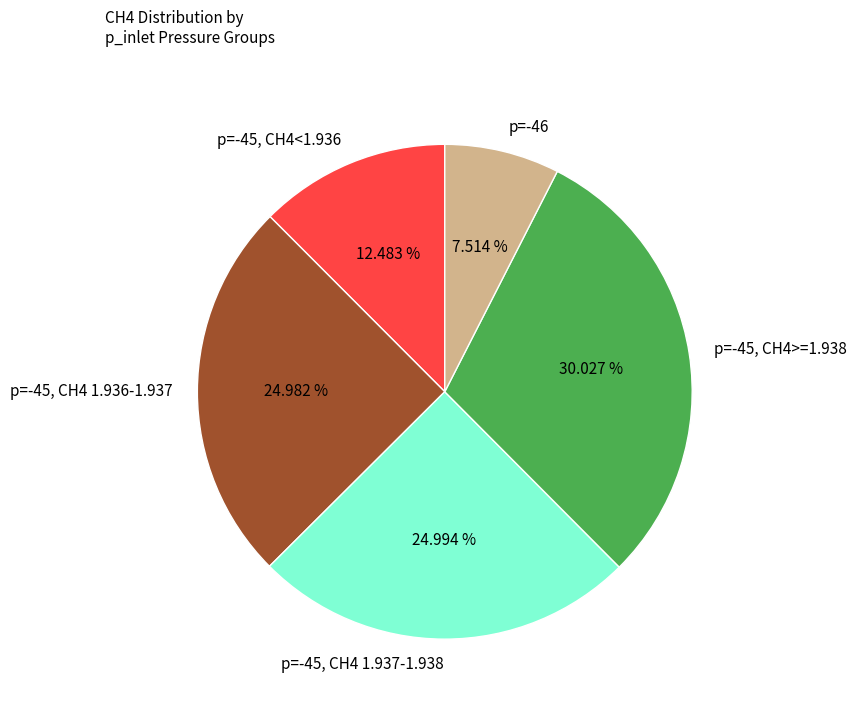

Rank the categories by value from highest to lowest.

p=-45, CH4>=1.938, p=-45, CH4 1.937-1.938, p=-45, CH4 1.936-1.937, p=-45, CH4<1.936, p=-46